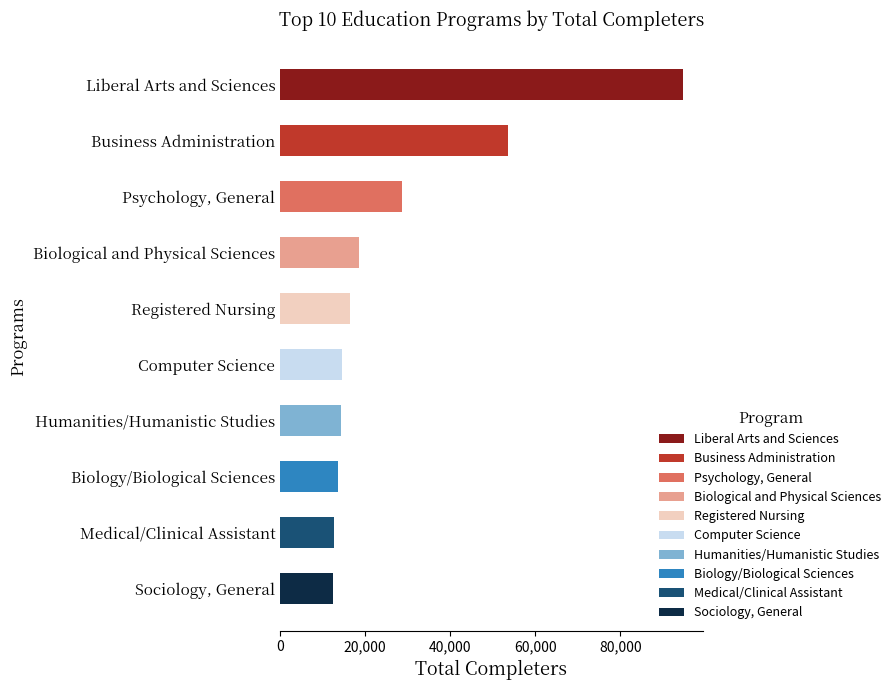

What is the difference between the maximum and second lowest values?

82020